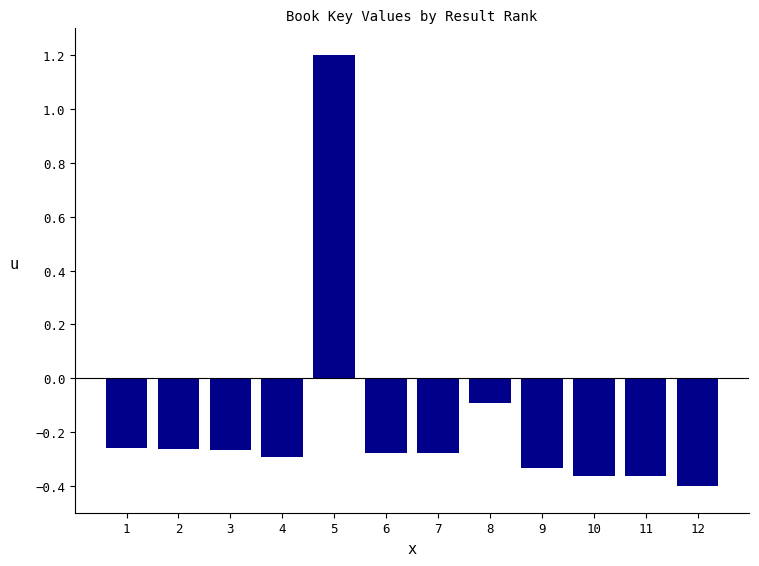

What value does the data have at 5?

1.2